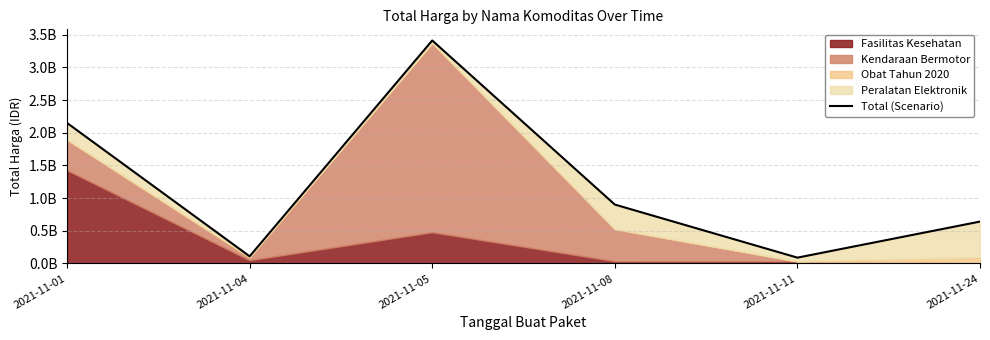

How many values exceed 900737600?

2